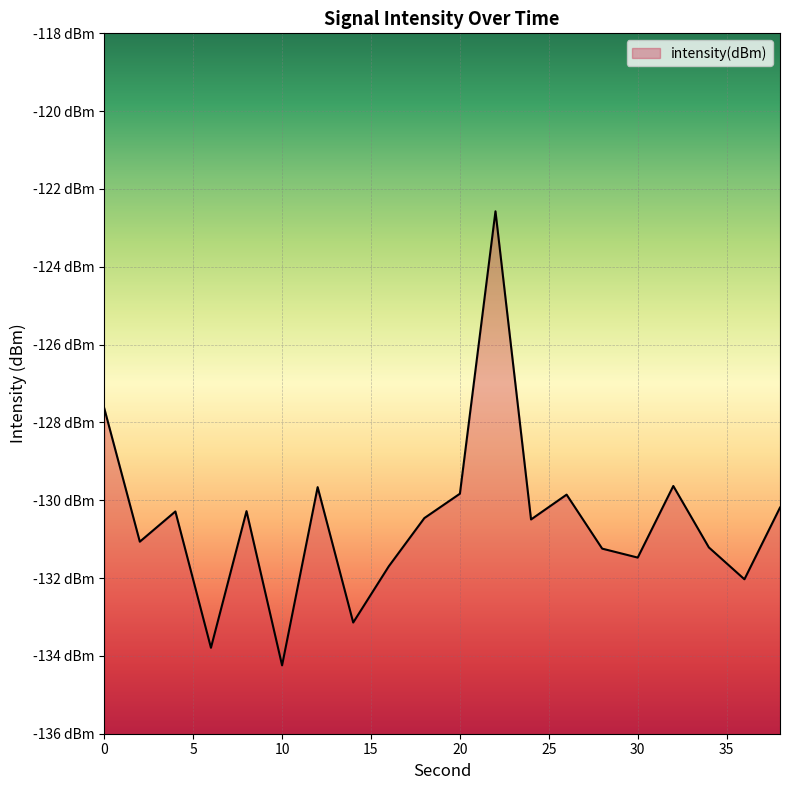

The value at 28 is -87.0. True or false?

False